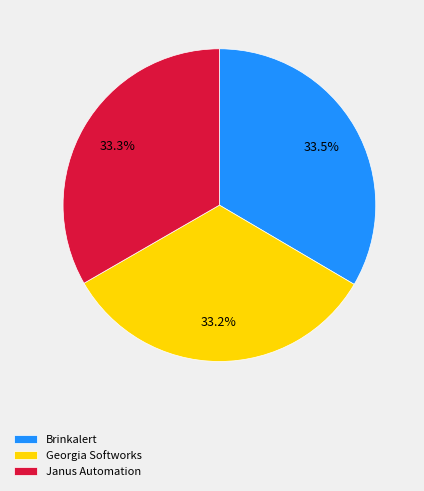

What is the ratio of the value at Georgia Softworks to the value at Janus Automation?

1.0